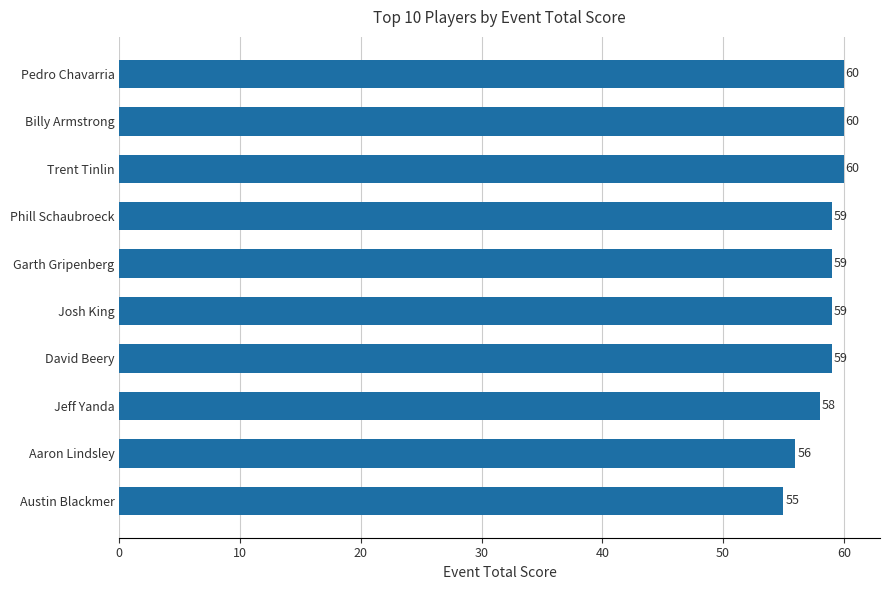

What is the maximum value shown in the chart?

60